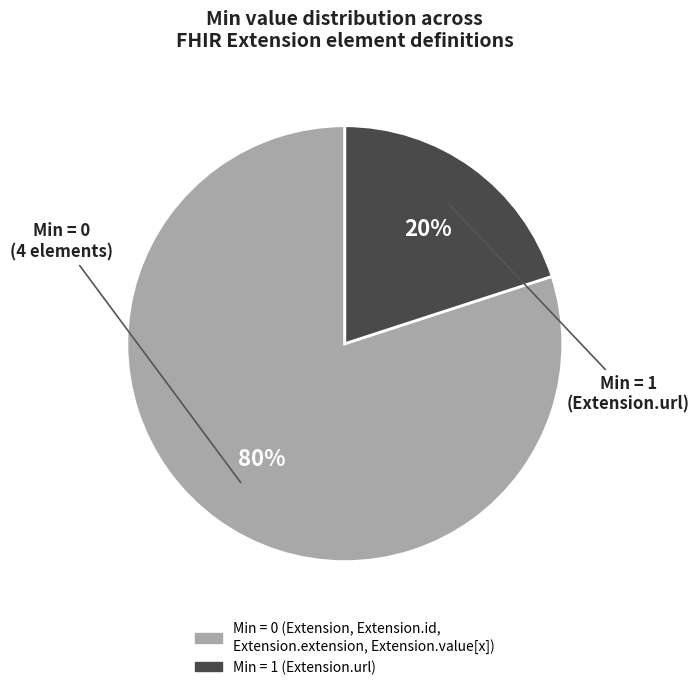

To the nearest percent, what is the difference between the largest and smallest slice percentages?

60%